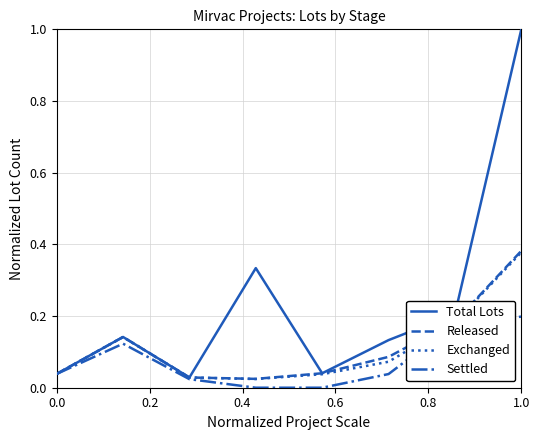

Which series has the widest spread of values?

Total Lots